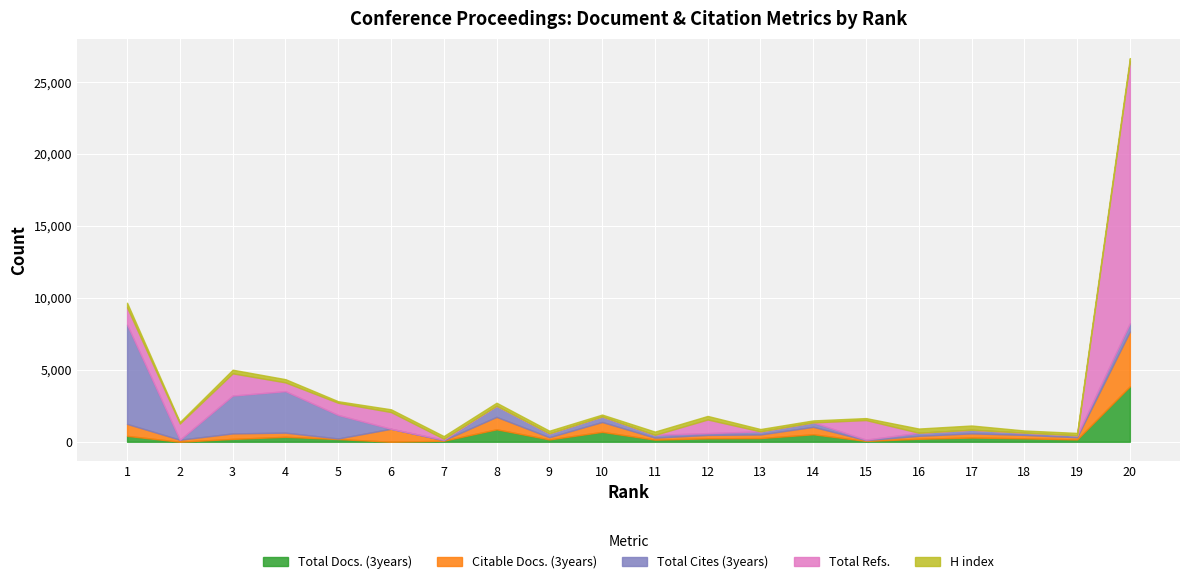

Reading left to right, list all the values displayed in this chart.

Total Docs. (3years): 409	0	198	344	187	0	71	865	160	687	145	239	254	519	56	206	292	239	158	3856
Citable Docs. (3years): 833	141	381	290	40	902	35	864	156	686	141	236	253	518	55	205	291	238	157	3808
Total Cites (3years): 6903	0	2631	2884	1635	0	35	770	264	384	193	126	215	307	37	214	251	154	132	577
Total Refs.: 1199	1129	1546	610	847	1164	71	0	0	0	0	948	0	0	1361	0	0	0	0	18212
H index: 320	105	253	223	108	190	182	214	187	132	227	245	162	139	136	293	295	152	167	222